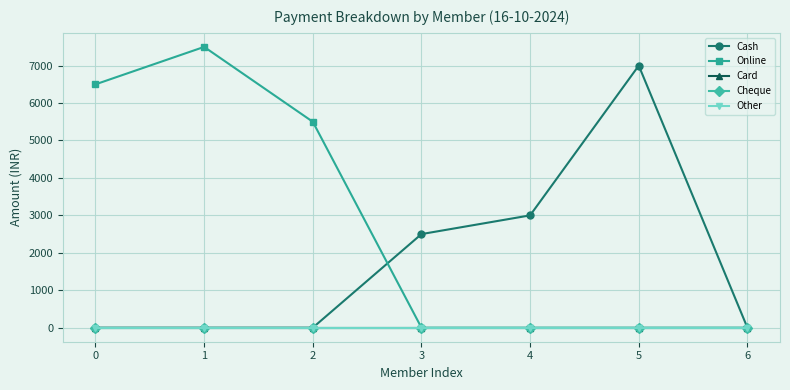

Is the value of Other at 1 greater than the value of Card at 6?

No